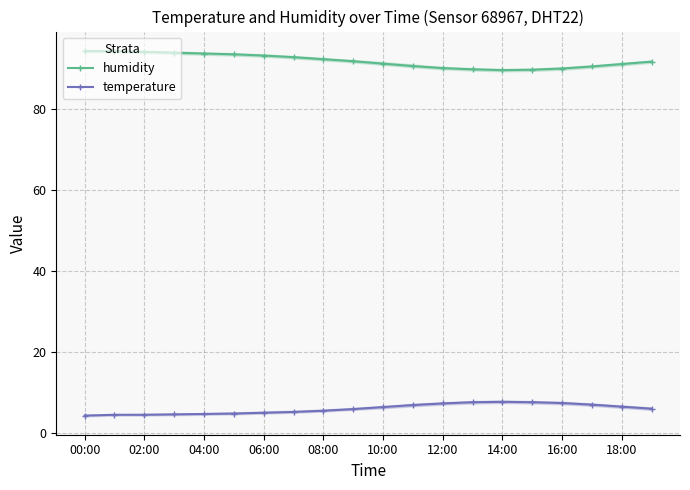

Which series has the largest range (max minus min)?

humidity